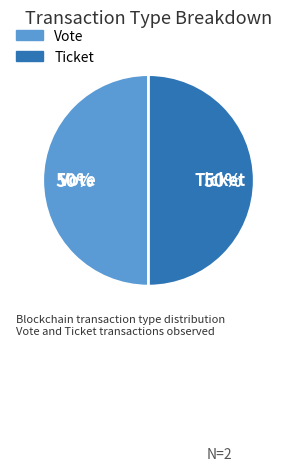

To the nearest percent, what is the combined percentage of Vote and Ticket?

100%